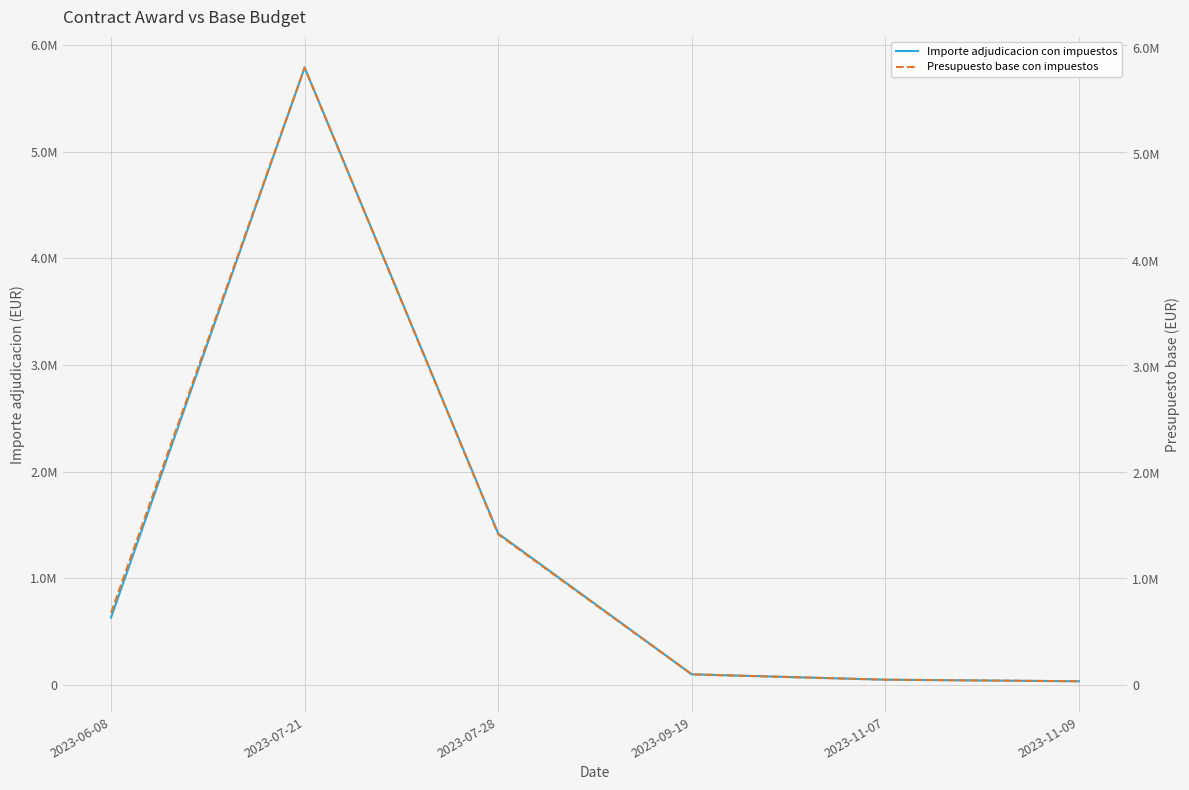

At which label is Presupuesto base con impuestos closest to 2927133?

2023-07-28